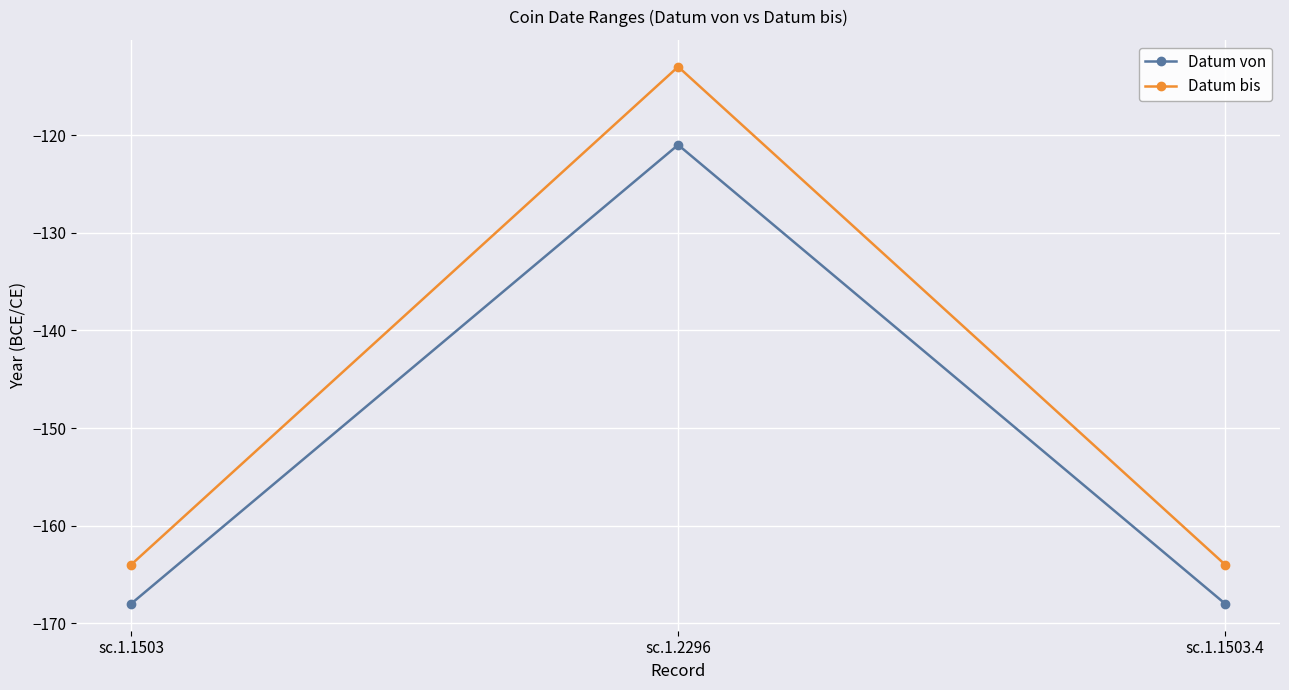

Rank the series at sc.1.1503.4 from highest to lowest value.

Datum bis, Datum von